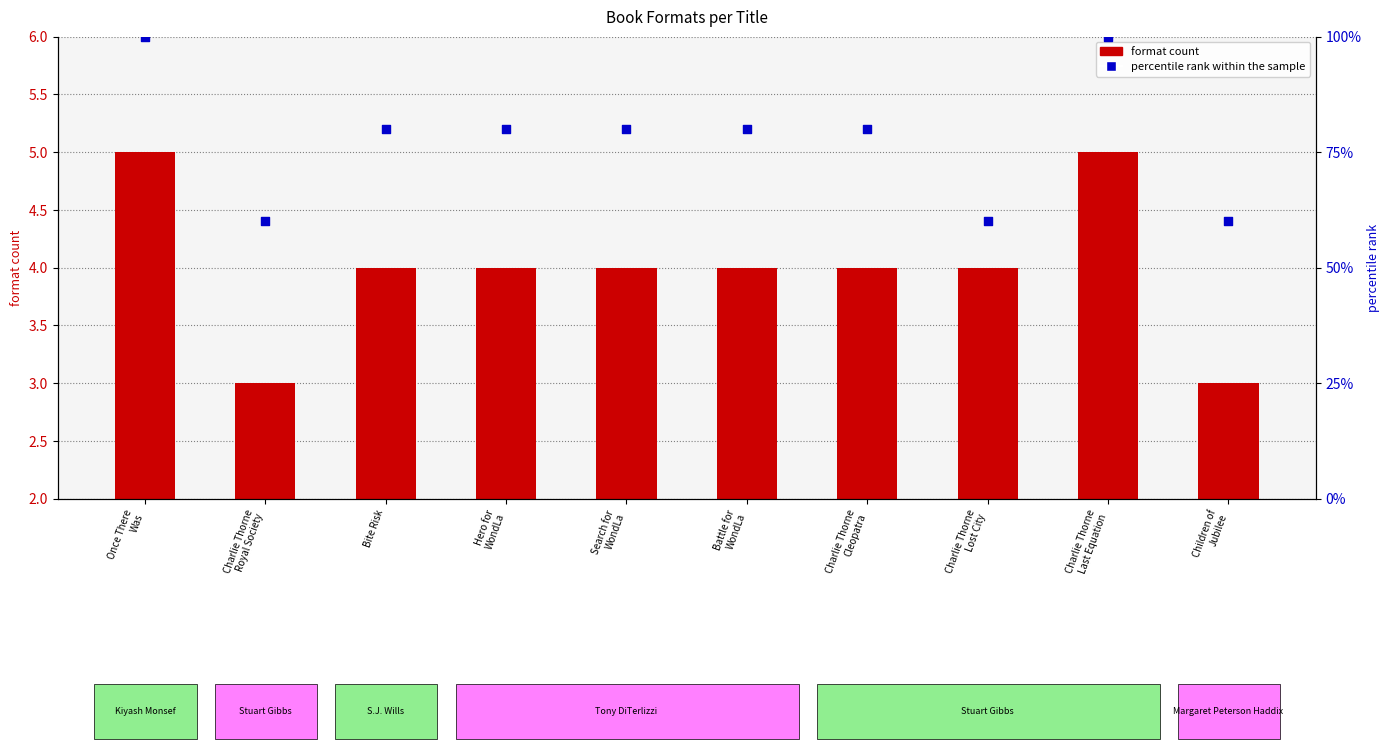

What are all the series names shown in the legend?

format count, percentile rank within the sample